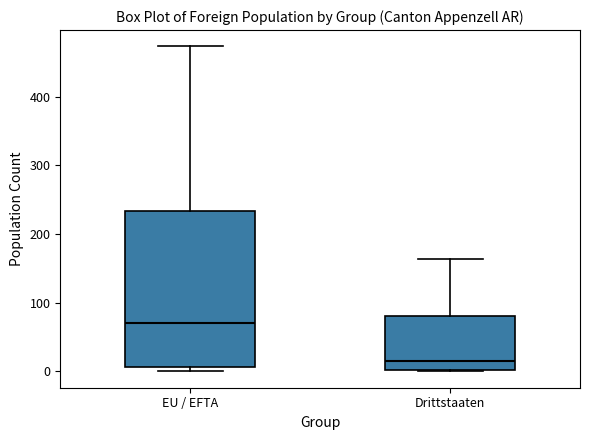

Reading left to right, read every box against the y-axis: the position of its median line, the range the box covers, and the ends of its whiskers. The values are not printed on the chart, so give them approximately, as read against the axis.

EU / EFTA: median 70, box 10 to 230, whiskers 0 to 470
Drittstaaten: median 20, box 0 to 80, whiskers 0 to 160